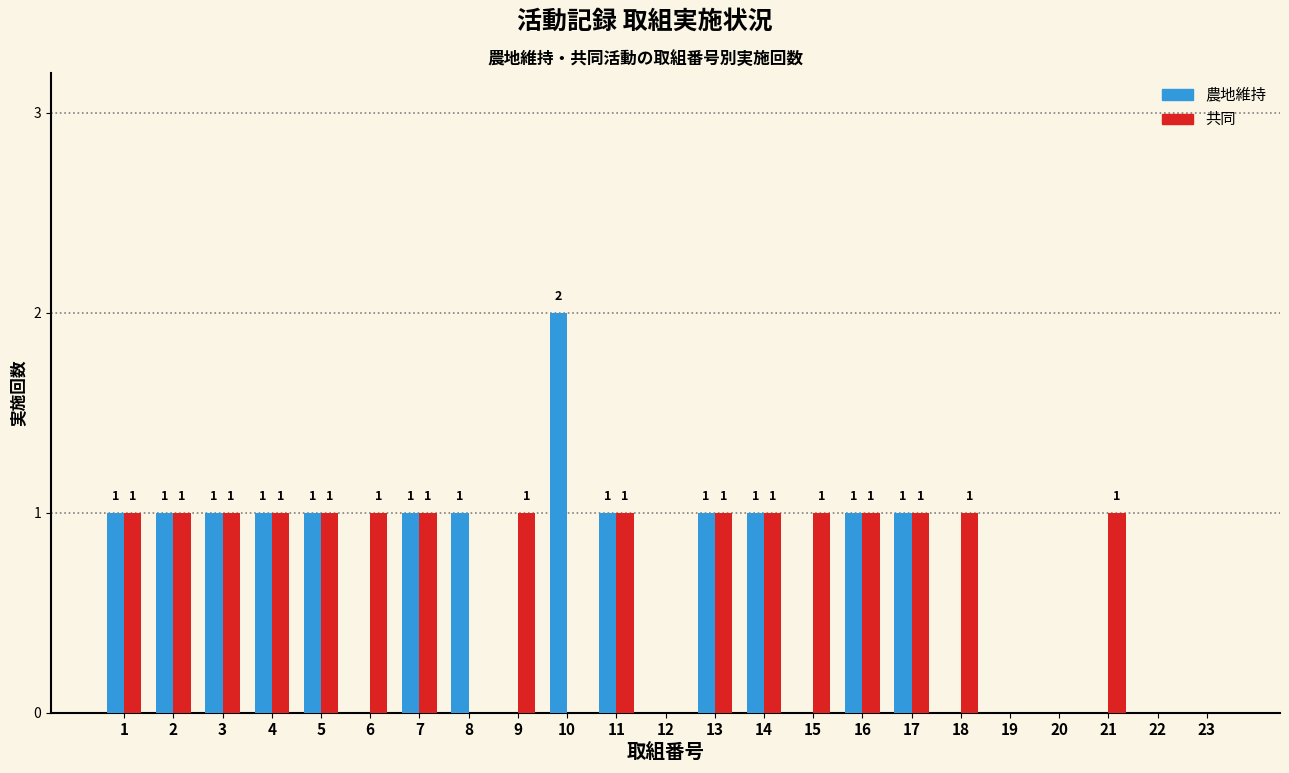

Reading left to right, extract all data points from this chart.

農地維持: 1=1	2=1	3=1	4=1	5=1	6=0	7=1	8=1	9=0	10=2	11=1	12=0	13=1	14=1	15=0	16=1	17=1	18=0	19=0	20=0	21=0	22=0	23=0
共同: 1=1	2=1	3=1	4=1	5=1	6=1	7=1	8=0	9=1	10=0	11=1	12=0	13=1	14=1	15=1	16=1	17=1	18=1	19=0	20=0	21=1	22=0	23=0